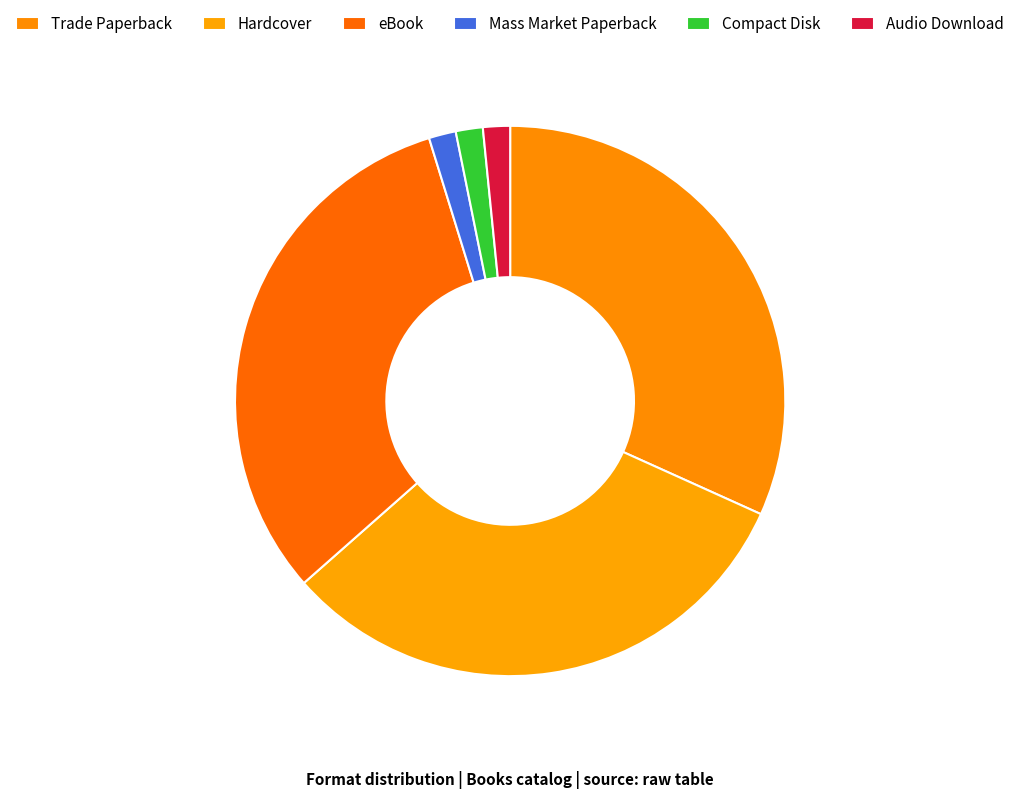

Does Mass Market Paperback account for over 50% of the chart?

No